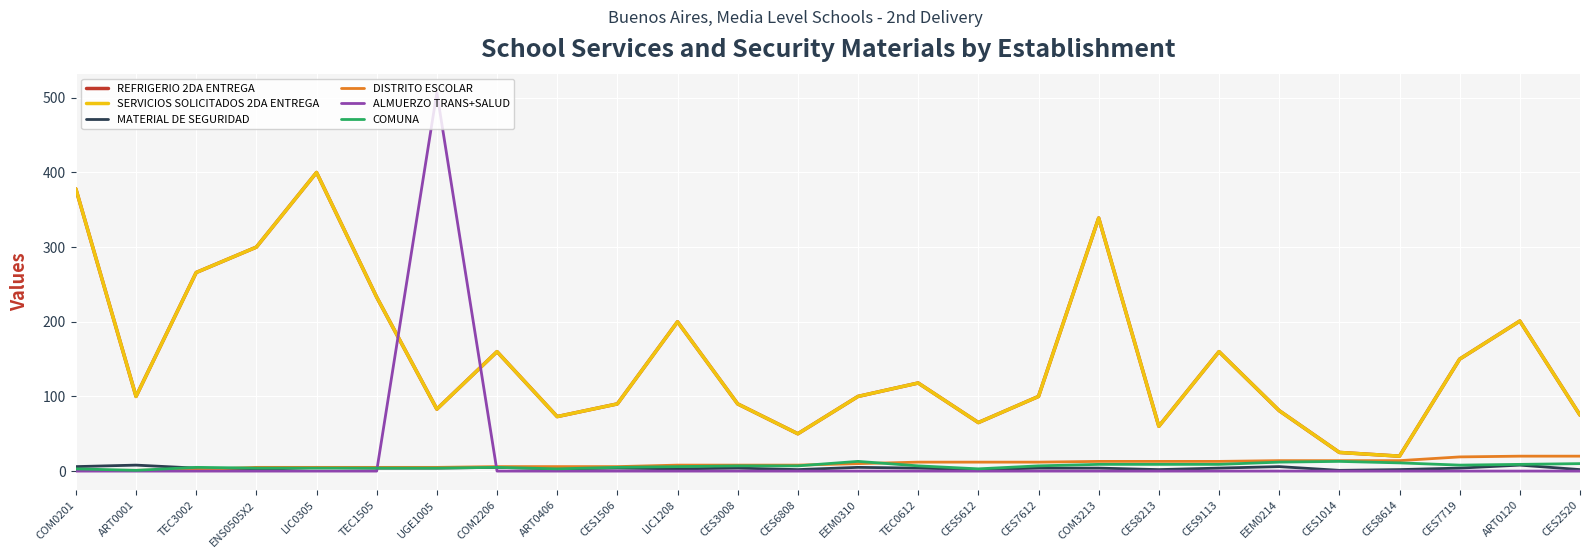

Reading right to left, what are all the values shown in this chart?

REFRIGERIO 2DA ENTREGA: CES2520=75	ART0120=201	CES7719=150	CES8614=20	CES1014=25	EEM0214=81	CES9113=160	CES8213=60	COM3213=339	CES7612=100	CES5612=65	TEC0612=118	EEM0310=100	CES6808=50	CES3008=90	LIC1208=200	CES1506=90	ART0406=73	COM2206=160	UGE1005=83	TEC1505=233	LIC0305=400	ENS0505X2=300	TEC3002=266	ART0001=100	COM0201=378
SERVICIOS SOLICITADOS 2DA ENTREGA: CES2520=75	ART0120=201	CES7719=150	CES8614=20	CES1014=25	EEM0214=81	CES9113=160	CES8213=60	COM3213=339	CES7612=100	CES5612=65	TEC0612=118	EEM0310=100	CES6808=50	CES3008=90	LIC1208=200	CES1506=90	ART0406=73	COM2206=160	UGE1005=83	TEC1505=233	LIC0305=400	ENS0505X2=300	TEC3002=266	ART0001=100	COM0201=378
MATERIAL DE SEGURIDAD: CES2520=2	ART0120=8	CES7719=4	CES8614=2	CES1014=1	EEM0214=6	CES9113=4	CES8213=2	COM3213=4	CES7612=4	CES5612=2	TEC0612=4	EEM0310=5	CES6808=2	CES3008=4	LIC1208=3	CES1506=4	ART0406=3	COM2206=5	UGE1005=4	TEC1505=4	LIC0305=5	ENS0505X2=2	TEC3002=4	ART0001=8	COM0201=6
DISTRITO ESCOLAR: CES2520=20	ART0120=20	CES7719=19	CES8614=14	CES1014=14	EEM0214=14	CES9113=13	CES8213=13	COM3213=13	CES7612=12	CES5612=12	TEC0612=12	EEM0310=10	CES6808=8	CES3008=8	LIC1208=8	CES1506=6	ART0406=6	COM2206=6	UGE1005=5	TEC1505=5	LIC0305=5	ENS0505X2=5	TEC3002=2	ART0001=1	COM0201=1
ALMUERZO TRANS+SALUD: CES2520=0	ART0120=0	CES7719=0	CES8614=0	CES1014=0	EEM0214=0	CES9113=0	CES8213=0	COM3213=0	CES7612=0	CES5612=0	TEC0612=0	EEM0310=0	CES6808=0	CES3008=0	LIC1208=0	CES1506=0	ART0406=0	COM2206=0	UGE1005=507	TEC1505=0	LIC0305=0	ENS0505X2=0	TEC3002=0	ART0001=0	COM0201=0
COMUNA: CES2520=10	ART0120=9	CES7719=8	CES8614=11	CES1014=13	EEM0214=12	CES9113=9	CES8213=9	COM3213=9	CES7612=7	CES5612=3	TEC0612=7	EEM0310=13	CES6808=7	CES3008=7	LIC1208=6	CES1506=5	ART0406=3	COM2206=5	UGE1005=4	TEC1505=4	LIC0305=4	ENS0505X2=4	TEC3002=5	ART0001=1	COM0201=3